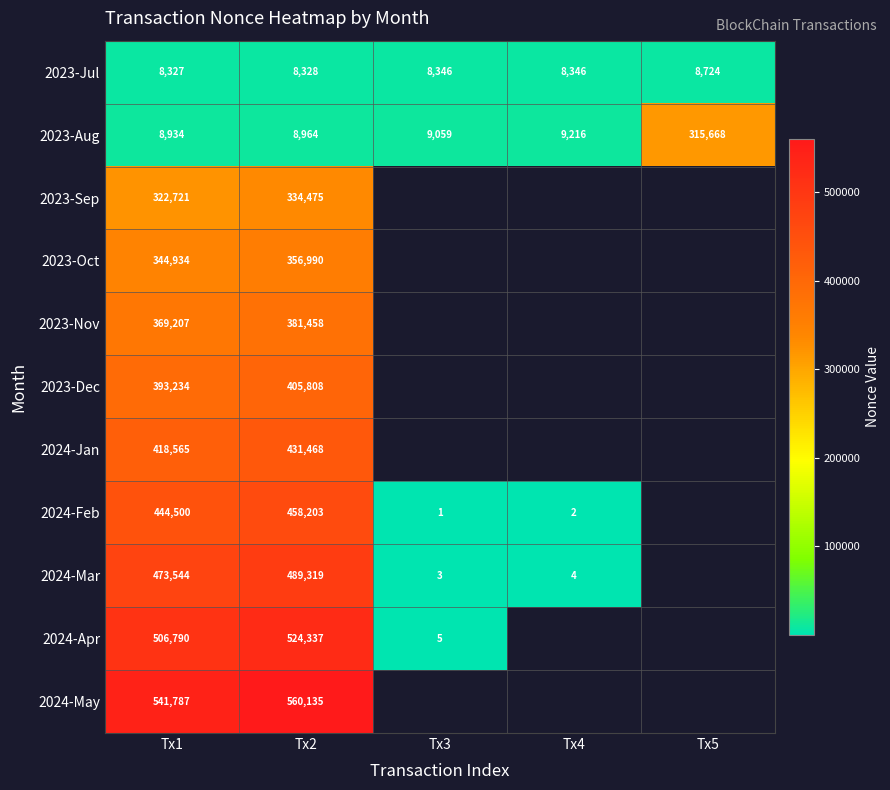

Count the number of categories in the chart.

5